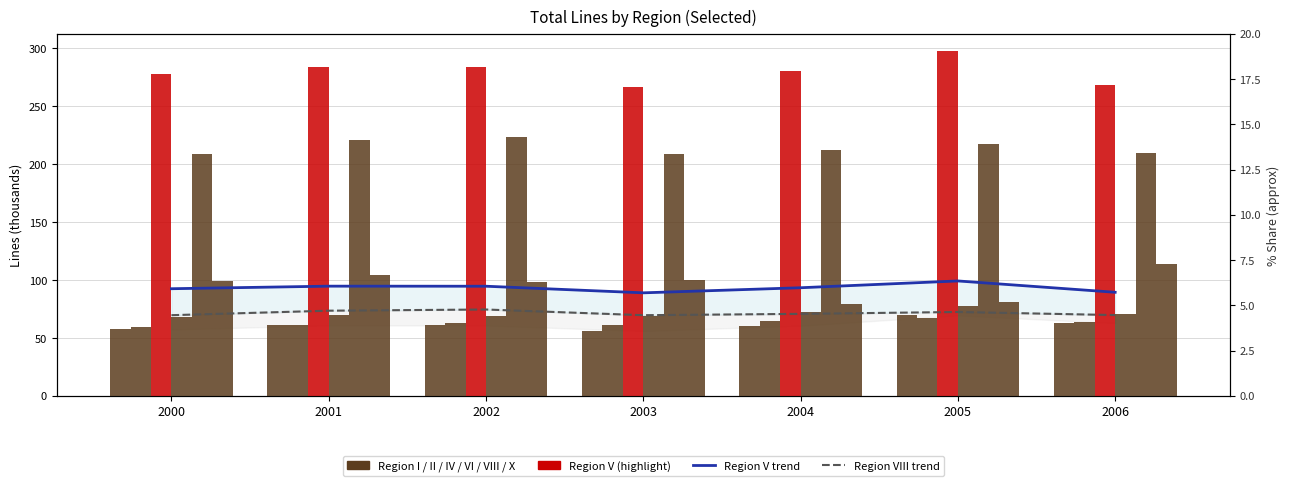

Reading left to right, what are all the values shown in this chart?

Region I: 2000=57.3	2001=60.9	2002=60.8	2003=56.0	2004=60.6	2005=69.5	2006=62.8
Region IV: 2000=59.7	2001=60.8	2002=63.3	2003=61.1	2004=64.9	2005=67.6	2006=63.8
Region V: 2000=277.5	2001=284.1	2002=283.9	2003=266.9	2004=280.0	2005=297.6	2006=268.3
Region VI: 2000=67.8	2001=69.9	2002=68.9	2003=69.0	2004=72.5	2005=77.2	2006=70.8
Region VIII: 2000=209.0	2001=220.6	2002=223.7	2003=209.0	2004=212.4	2005=217.3	2006=209.3
Region X: 2000=99.0	2001=104.1	2002=98.6	2003=100.4	2004=79.0	2005=81.0	2006=114.2